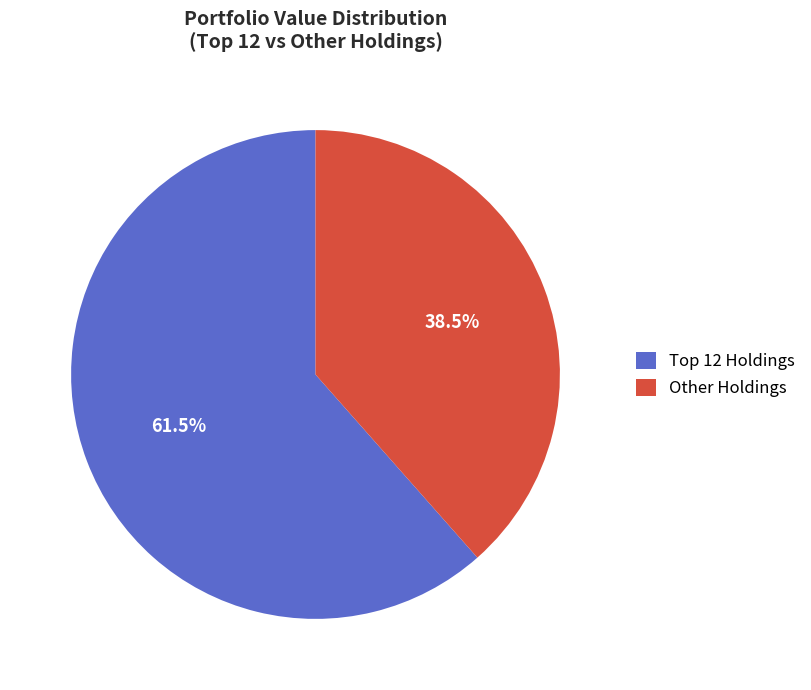

How many slices are in this pie chart?

2